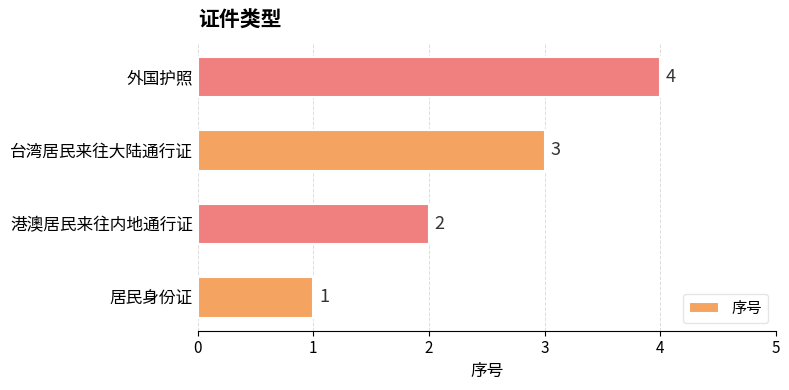

What is the sum of the values at 台湾居民来往大陆通行证 and 外国护照?

7